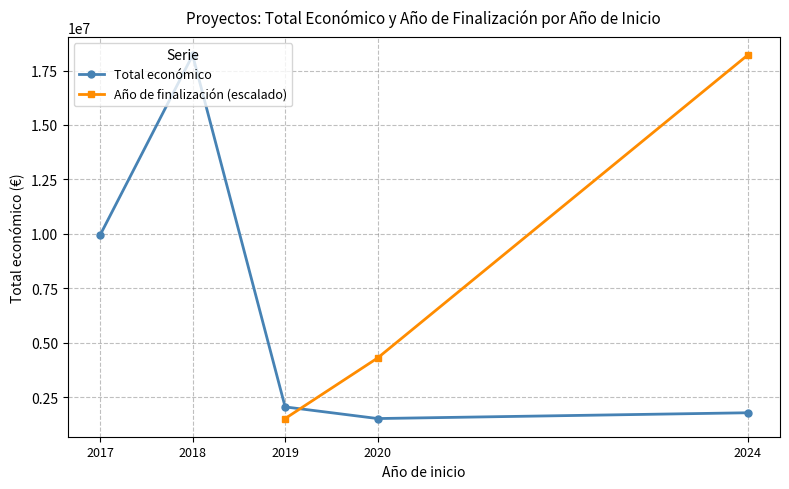

At which category is the sum across all series the highest?

2024